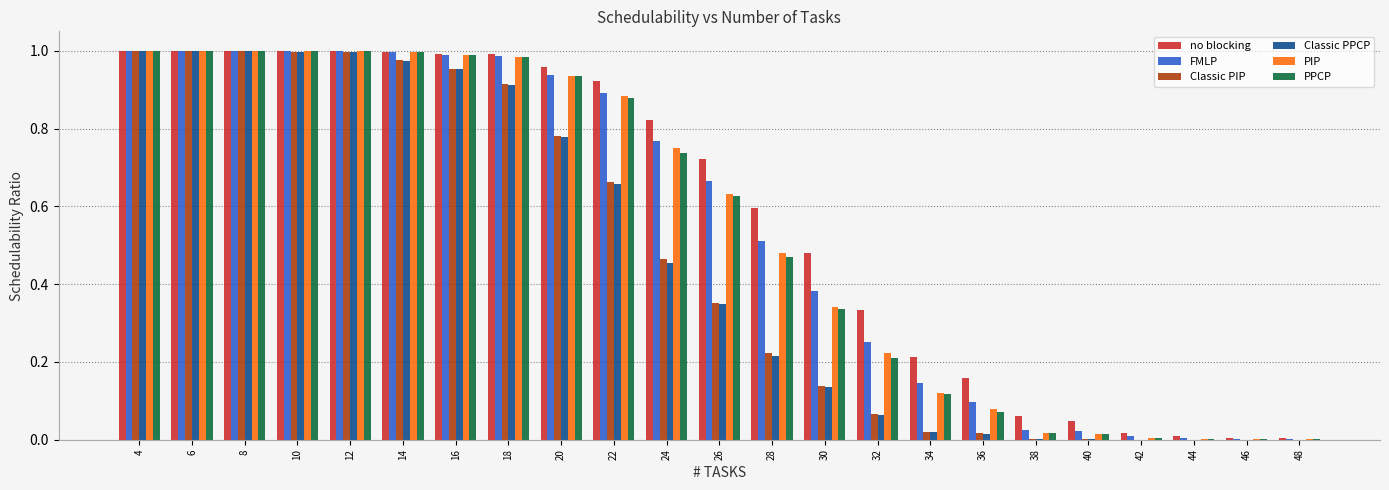

What is the sum of all FMLP values?

12.7